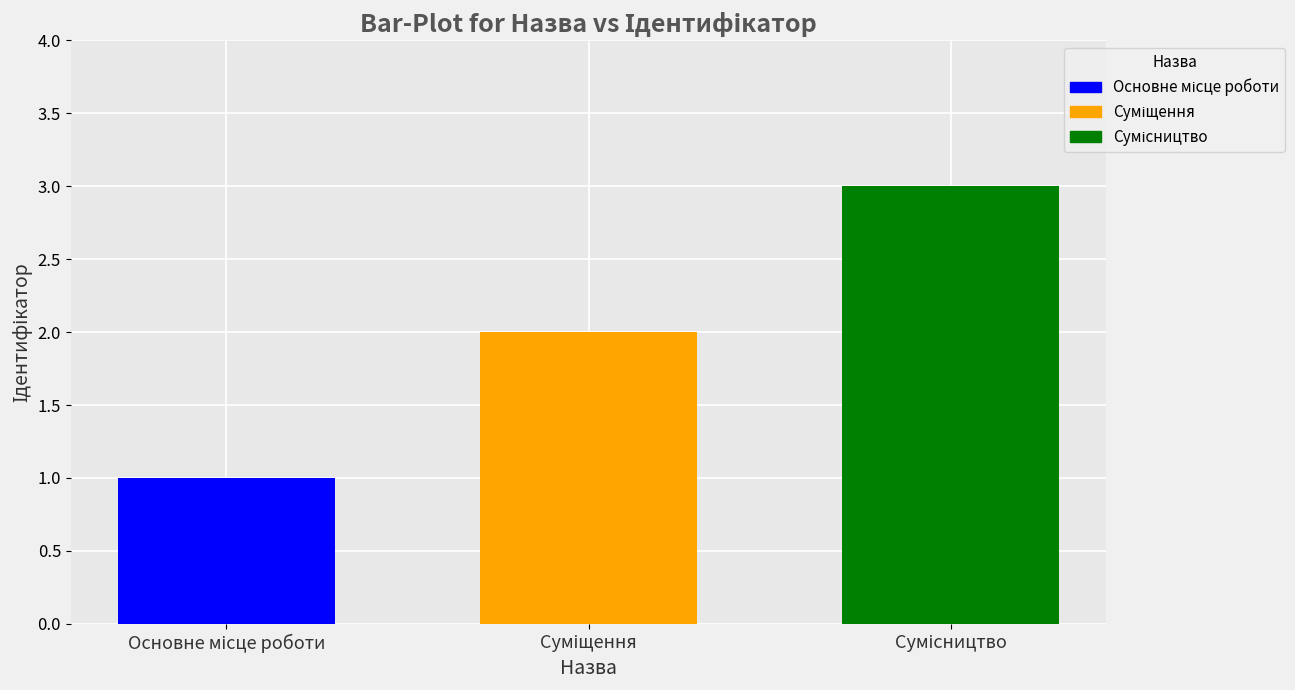

What is the sum of all values?

6